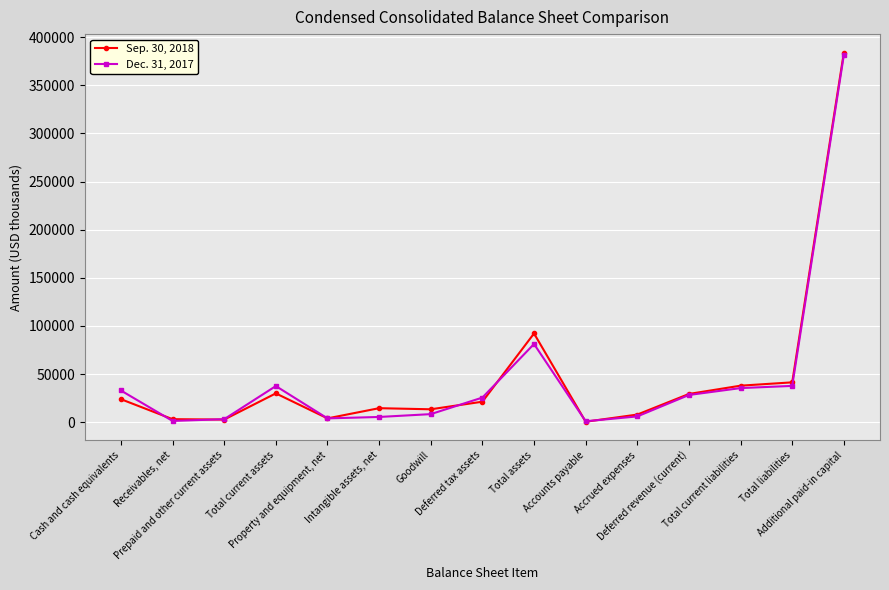

Which series has the largest range (max minus min)?

Sep. 30, 2018